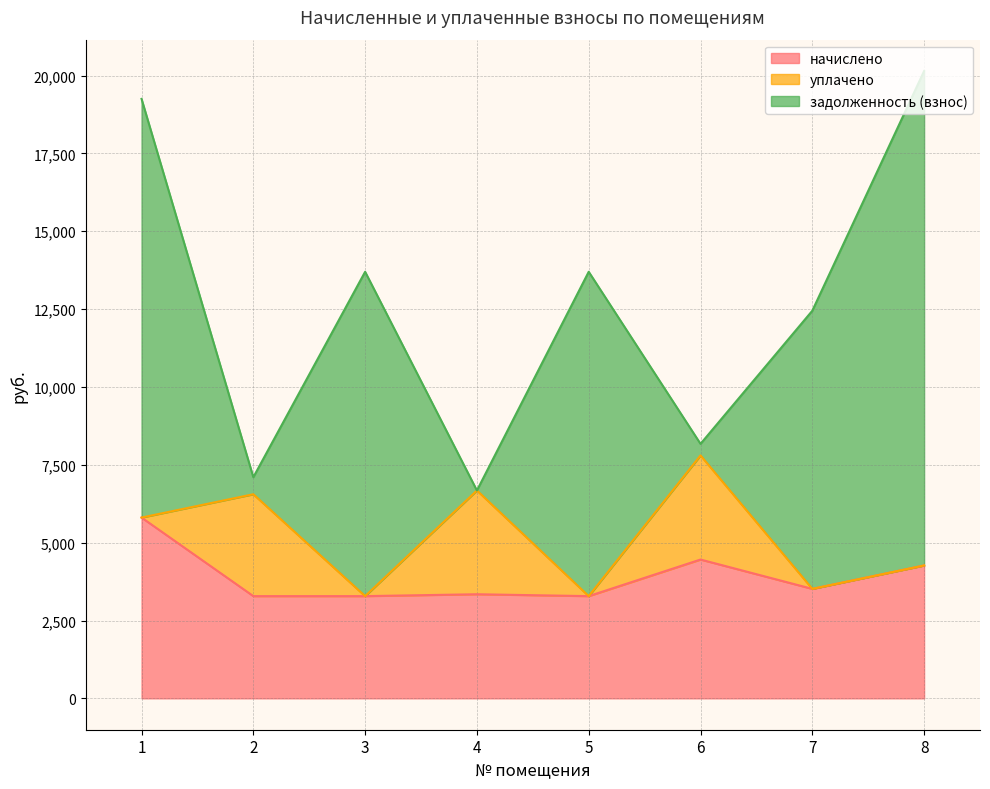

The value of уплачено at 7 is 0.0. True or false?

True